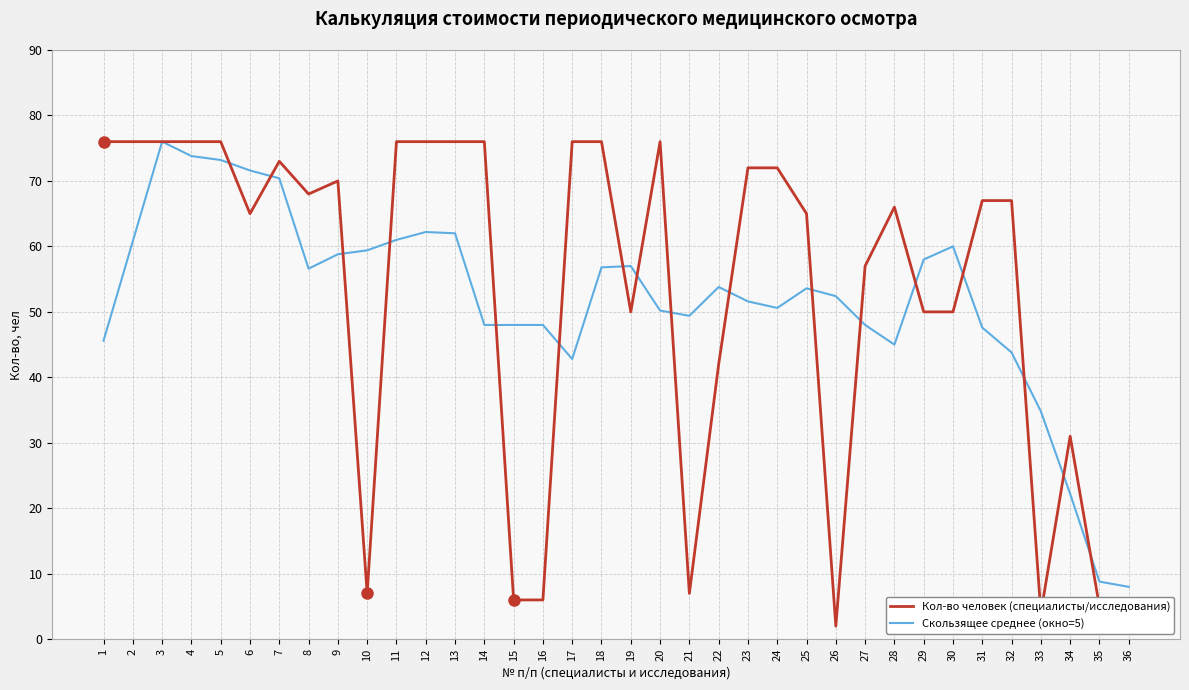

What is the total value across all series at 18?

132.8